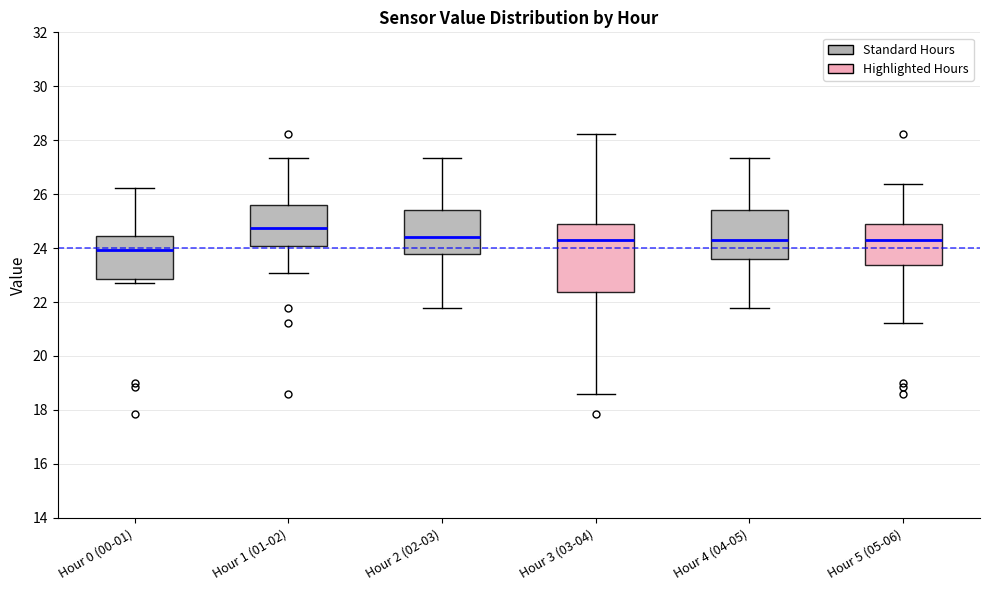

Reading left to right, read every box against the y-axis: the position of its median line, the range the box covers, and the ends of its whiskers. The values are not printed on the chart, so give them approximately, as read against the axis.

Hour 0 (00-01): median 24.0, box 22.8 to 24.4, whiskers 22.8 (just below the box's lower edge) to 26.2
Hour 1 (01-02): median 24.8, box 24.0 to 25.6, whiskers 23.0 to 27.4
Hour 2 (02-03): median 24.4, box 23.8 to 25.4, whiskers 21.8 to 27.4
Hour 3 (03-04): median 24.4, box 22.4 to 25.0, whiskers 18.6 to 28.2
Hour 4 (04-05): median 24.4, box 23.6 to 25.4, whiskers 21.8 to 27.4
Hour 5 (05-06): median 24.4, box 23.4 to 25.0, whiskers 21.2 to 26.4